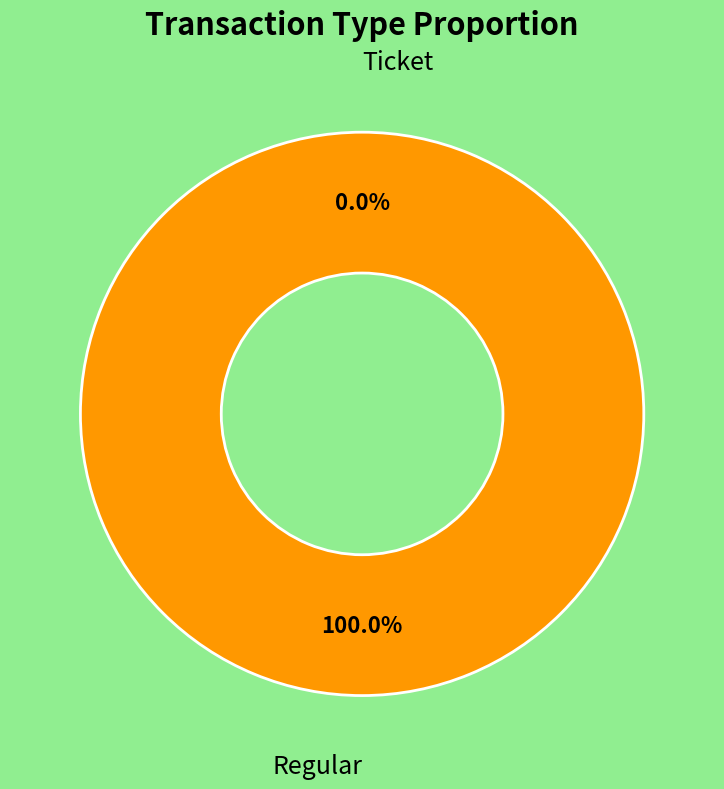

To the nearest percent, what is the difference between the Regular and Ticket slice percentages?

100%